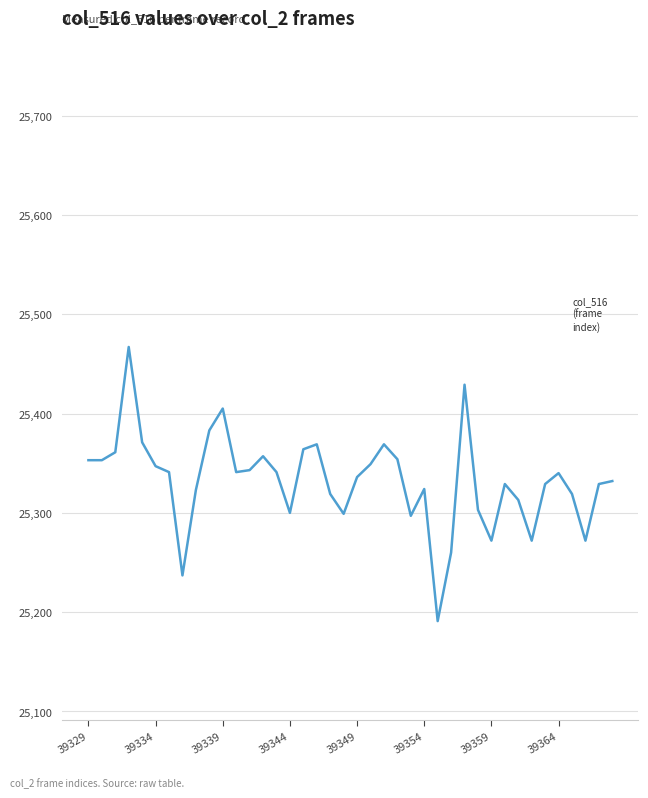

What is the difference between the maximum and minimum values?

276